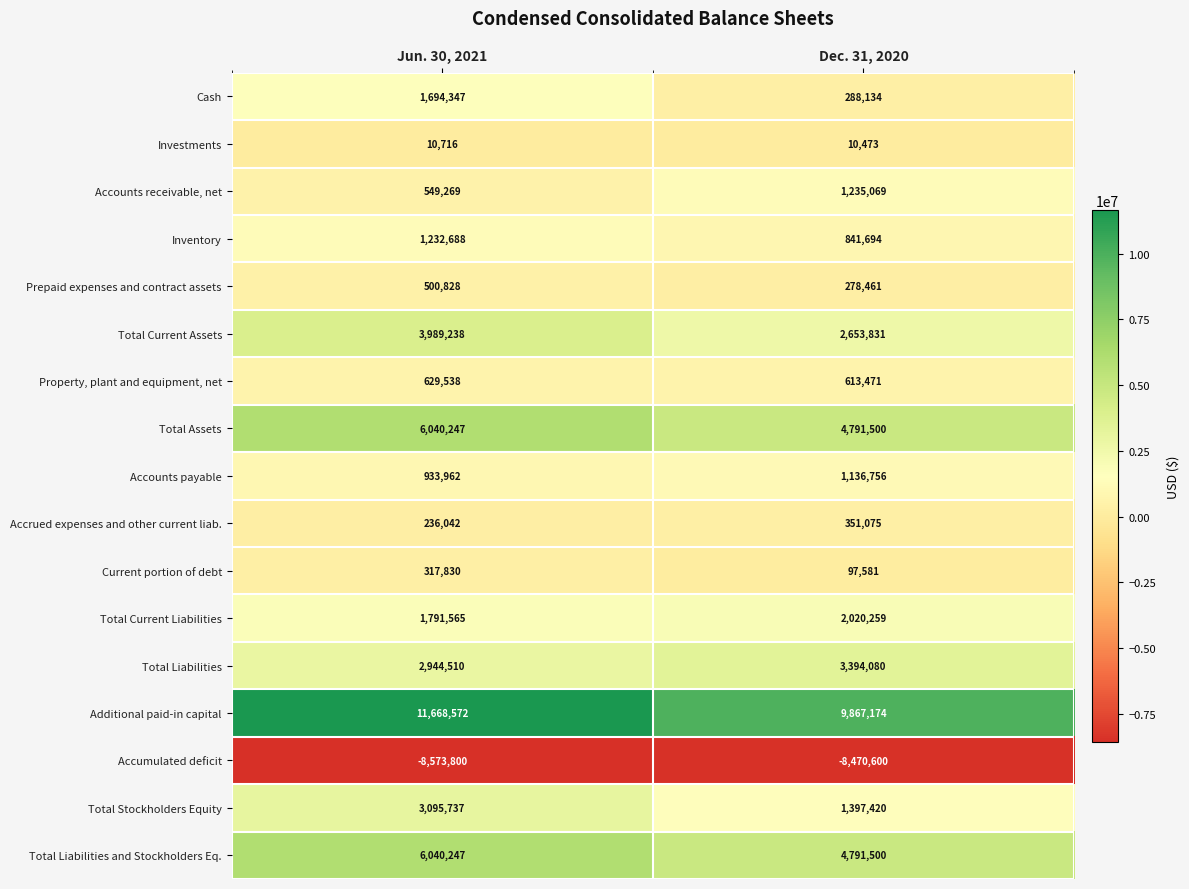

What is the approximate value of Investments at Dec. 31, 2020?

10473